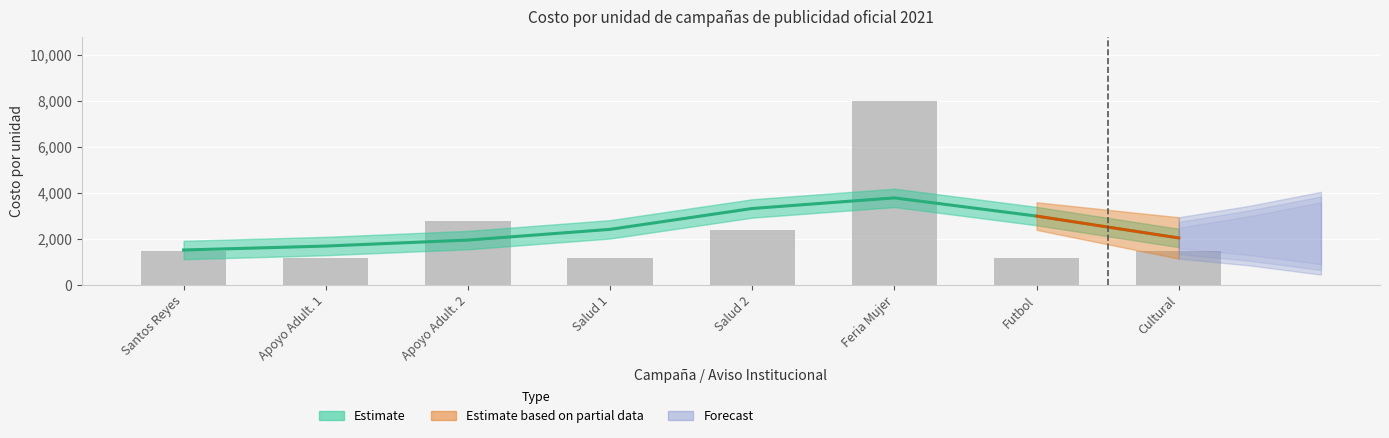

Reading left to right, extract all data points from this chart.

1500	1200	2800	1200	2400	8000	1200	1500